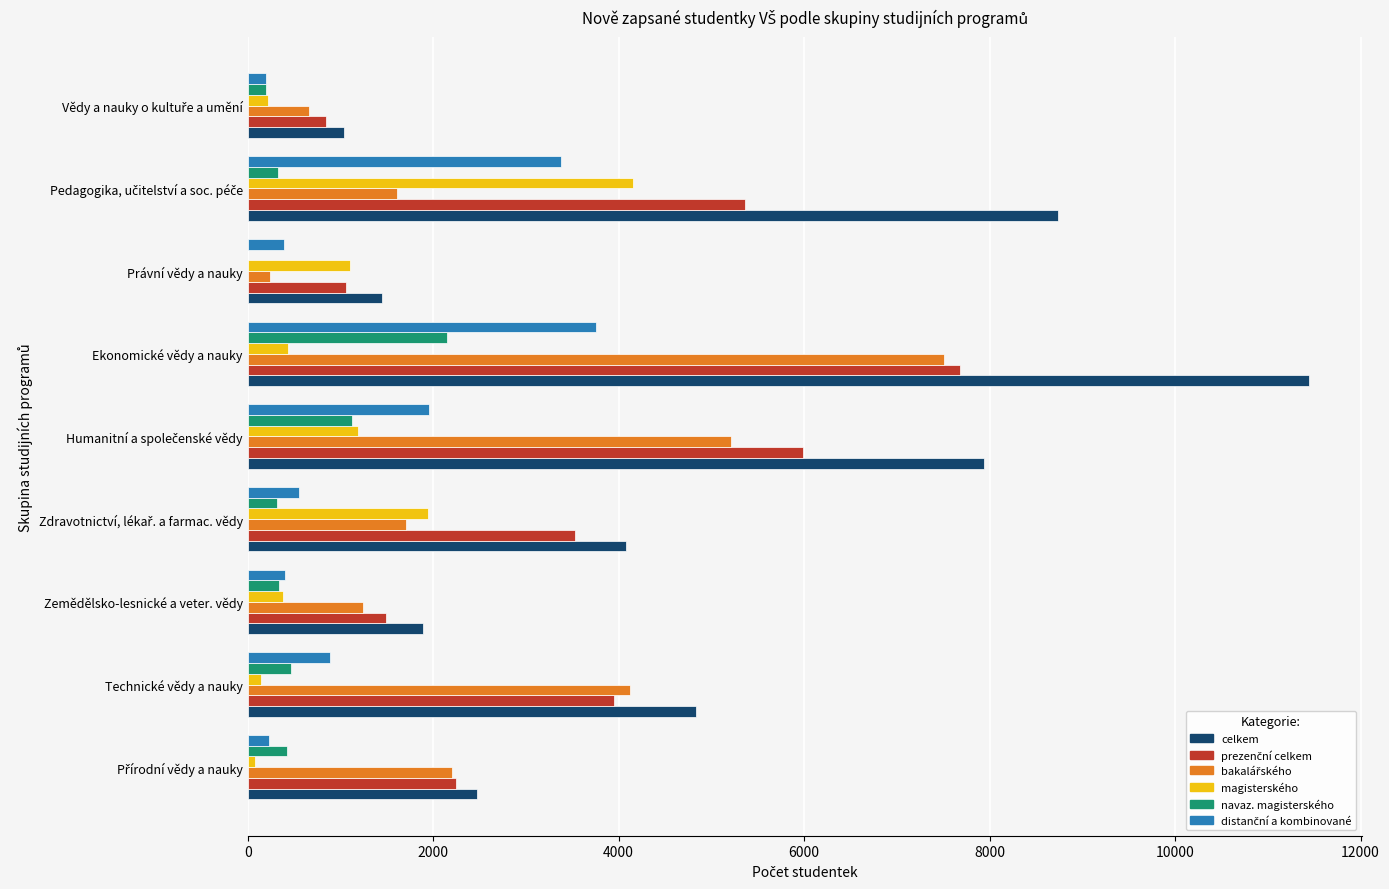

The celkem series shows 4838 at Technické vědy a nauky. True or false?

True